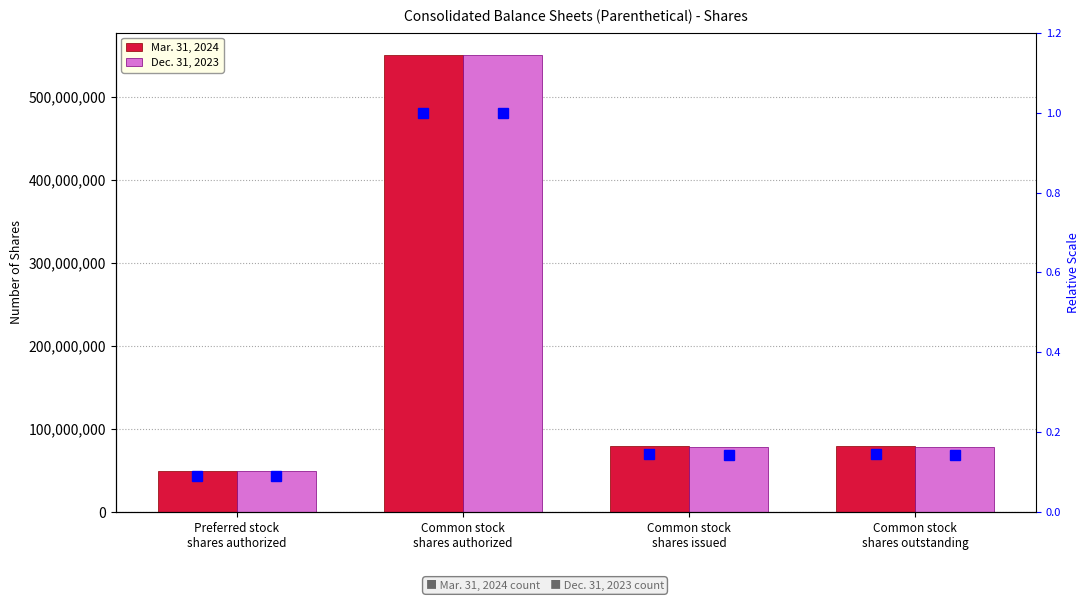

Reading right to left, transcribe all the data shown in this chart.

Mar. 31, 2024: 79676232	79676232	550000000	50000000
Dec. 31, 2023: 78775094	78775094	550000000	50000000